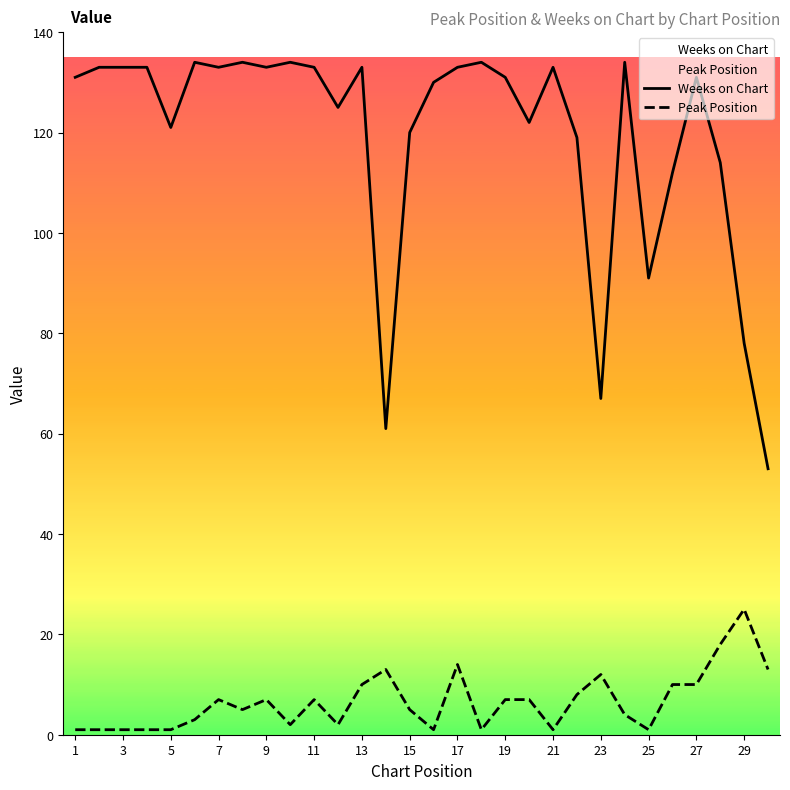

True or false: Peak Position has a value of 2 at 11.

False